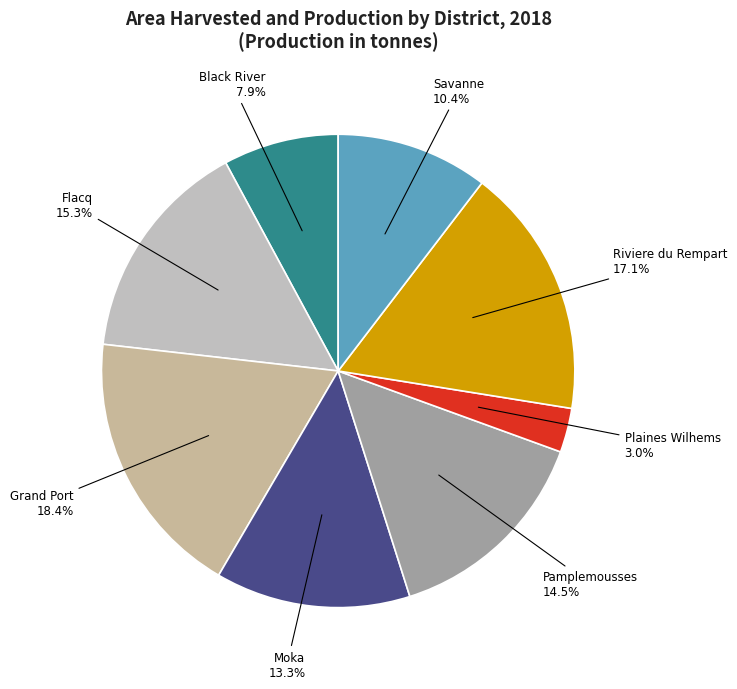

To the nearest percent, what is the difference between the Savanne and Plaines Wilhems slice percentages?

7%